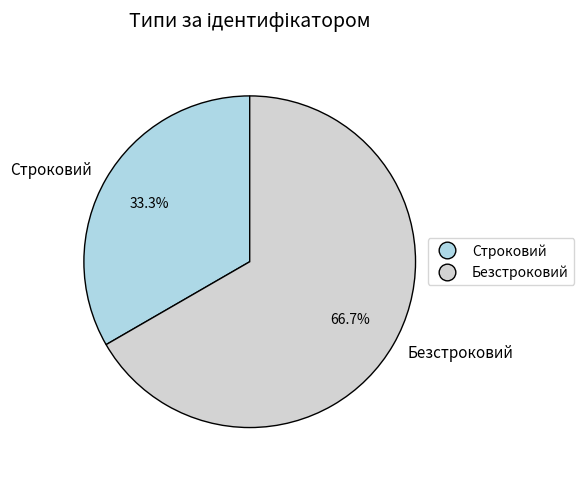

To the nearest percent, what percentage of the pie is Безстроковий?

67%